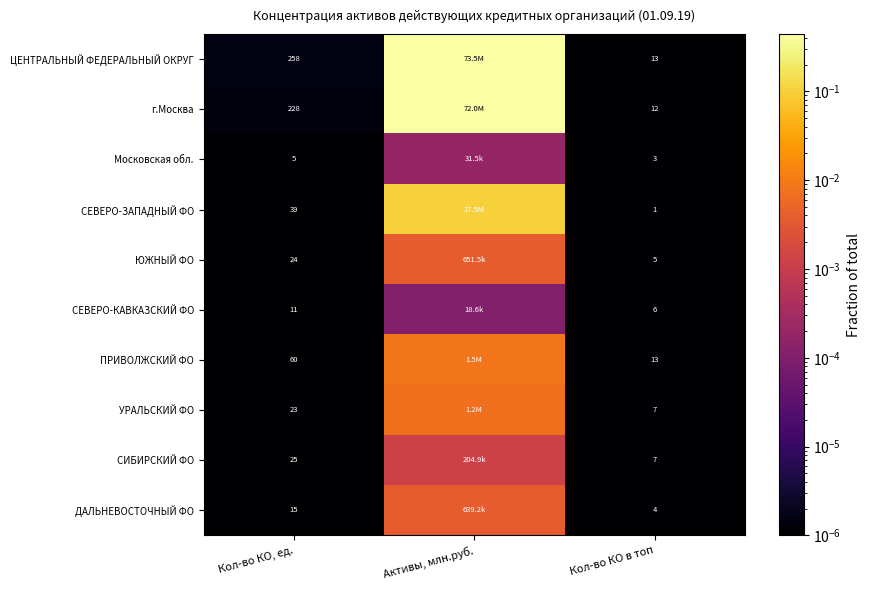

Is the value of СЕВЕРО-КАВКАЗСКИЙ ФО at Кол-во КО, ед. greater than the value of ДАЛЬНЕВОСТОЧНЫЙ ФО at Кол-во КО, ед.?

No